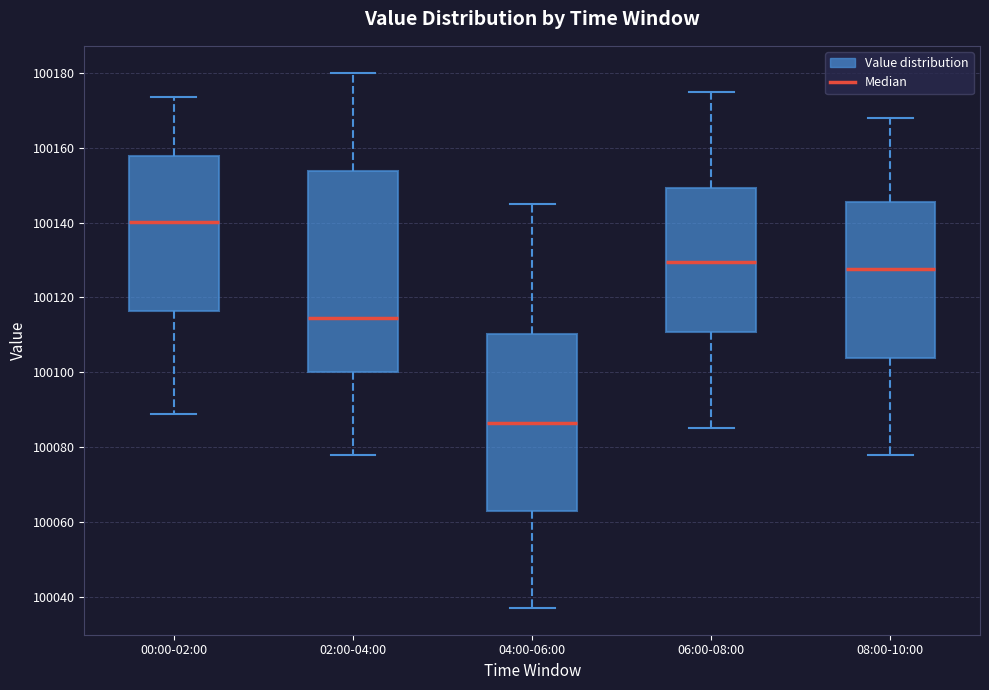

Reading left to right, read every box against the y-axis: the position of its median line, the range the box covers, and the ends of its whiskers. The values are not printed on the chart, so give them approximately, as read against the axis.

00:00-02:00: median 100140, box 100116 to 100158, whiskers 100088 to 100174
02:00-04:00: median 100114, box 100100 to 100154, whiskers 100078 to 100180
04:00-06:00: median 100086, box 100062 to 100110, whiskers 100038 to 100146
06:00-08:00: median 100130, box 100110 to 100150, whiskers 100086 to 100176
08:00-10:00: median 100128, box 100104 to 100146, whiskers 100078 to 100168